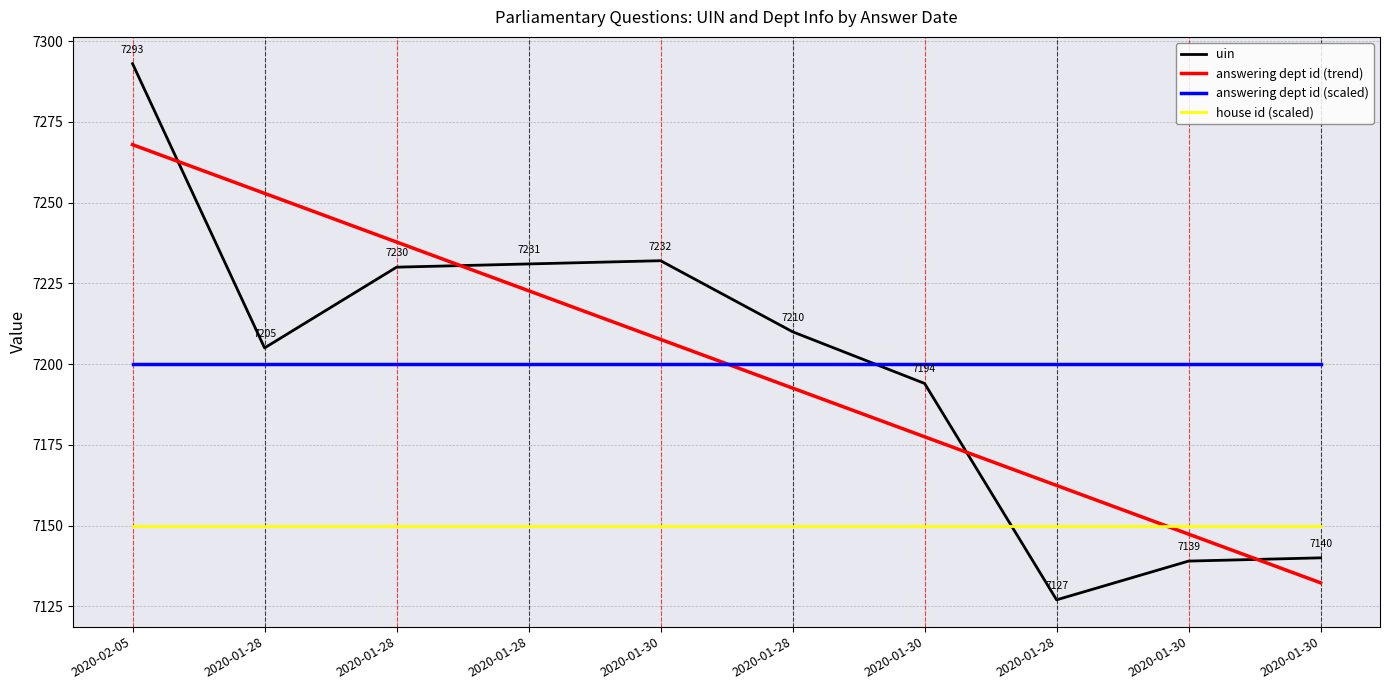

Which series ends up on top after the final intersection of answering dept id (scaled) and uin?

answering dept id (scaled)